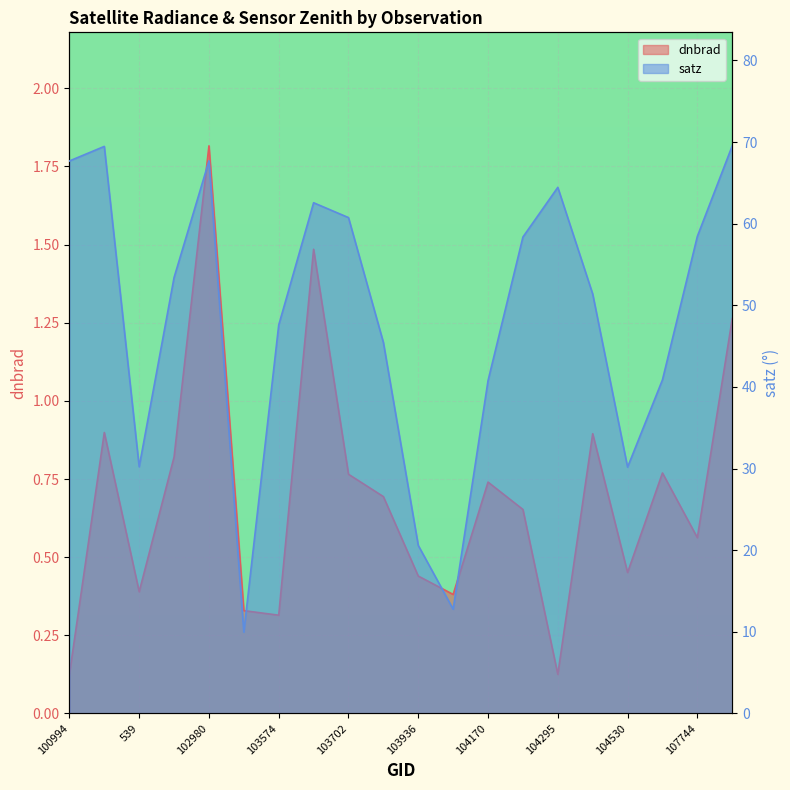

Which series changed the most between 104054 and 104414?

satz